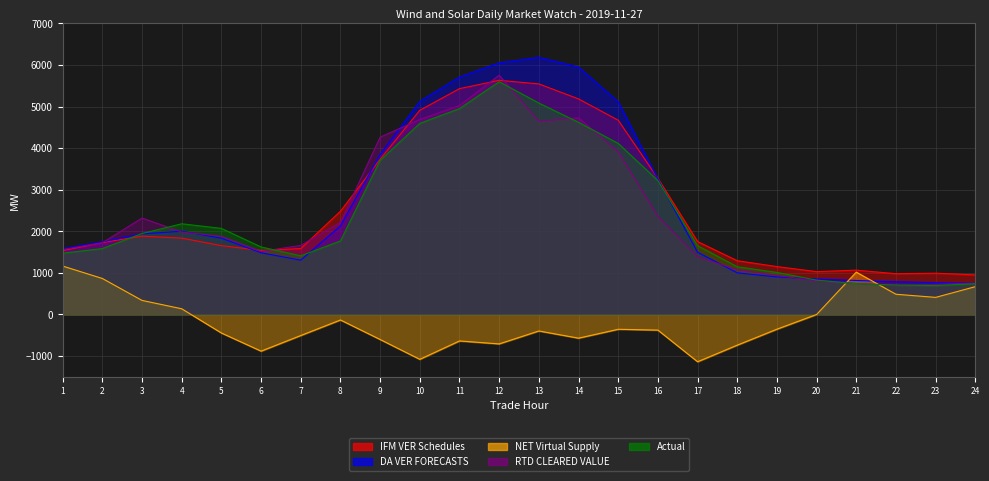

Does the chart have visible grid lines?

Yes